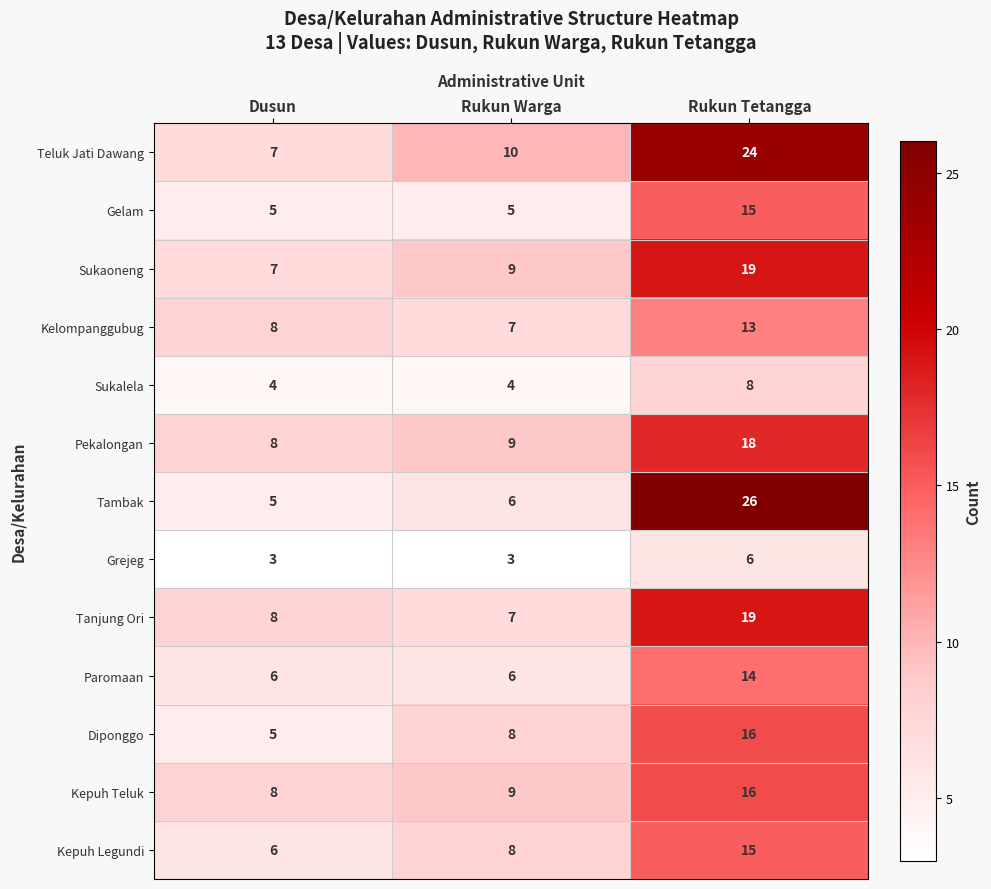

What is the lowest value of the Sukalela series?

4